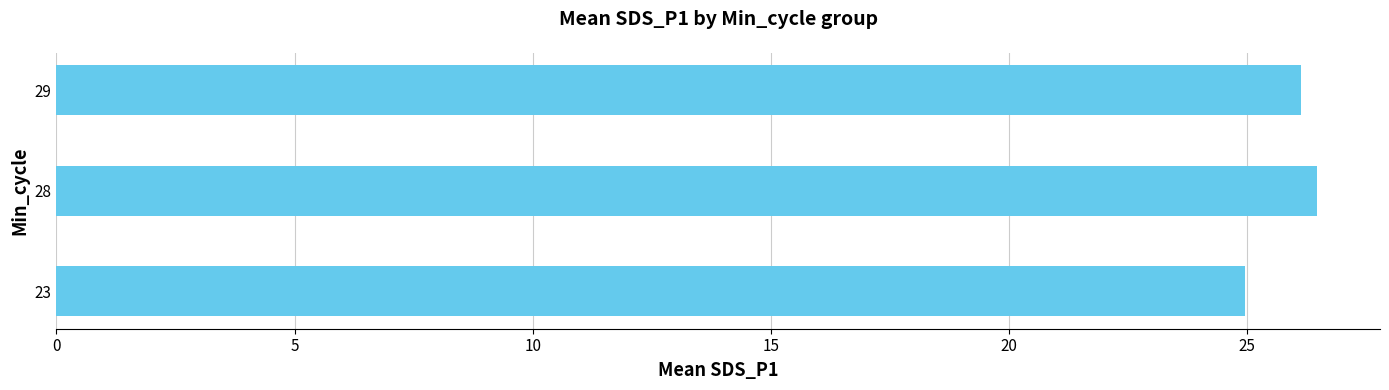

Which has a higher value, 29 or 23?

29